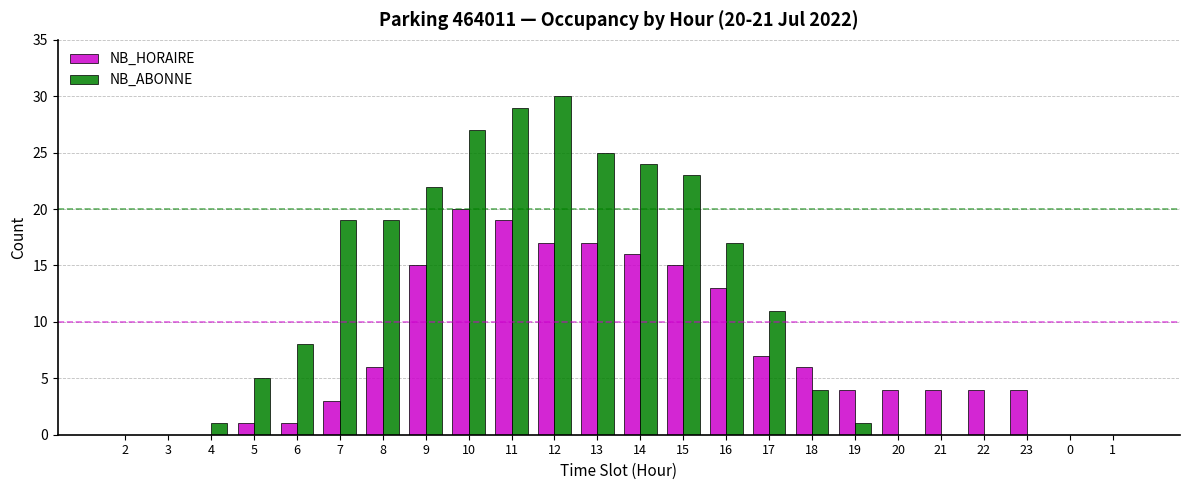

Which series has the largest total across all categories?

NB_ABONNE